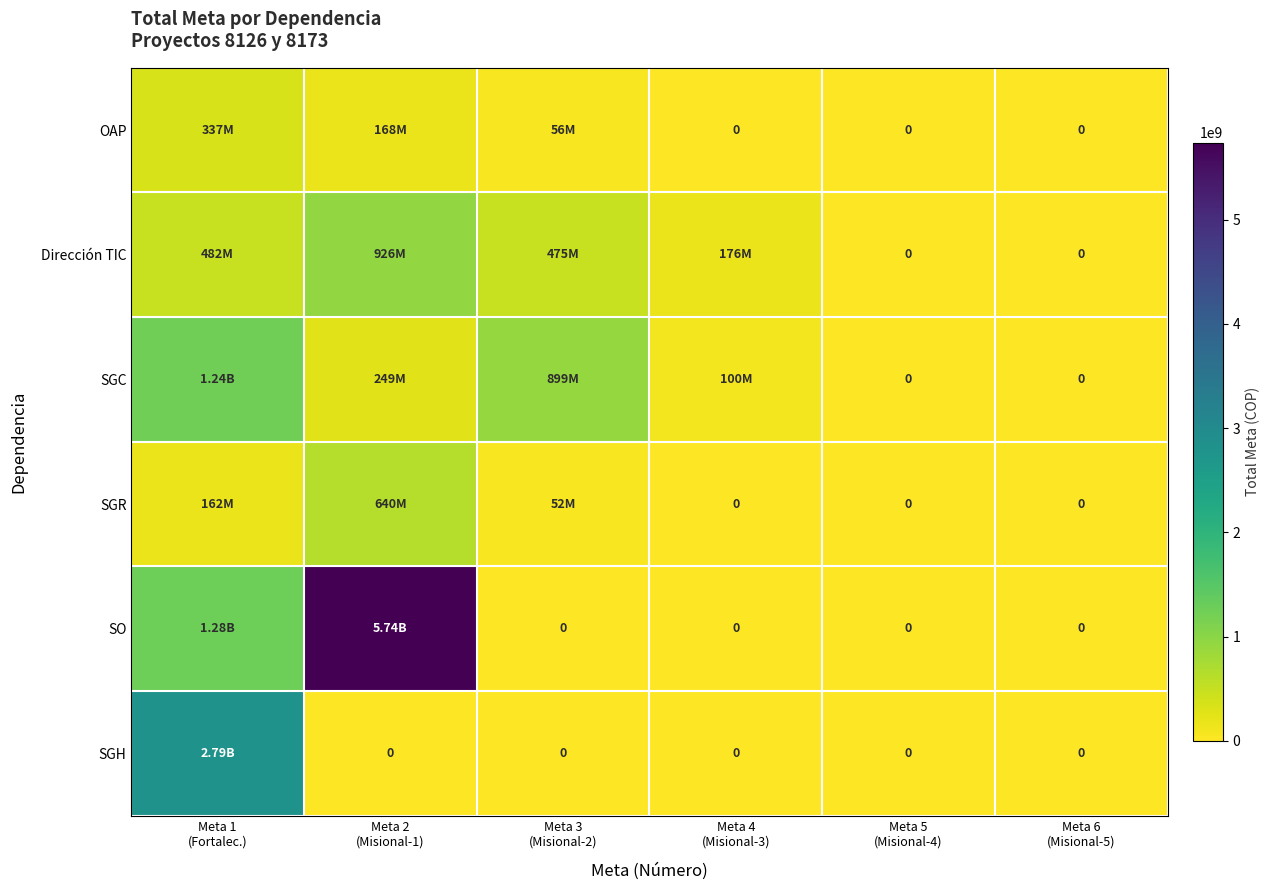

What is the average value of the SGC series?

414599124